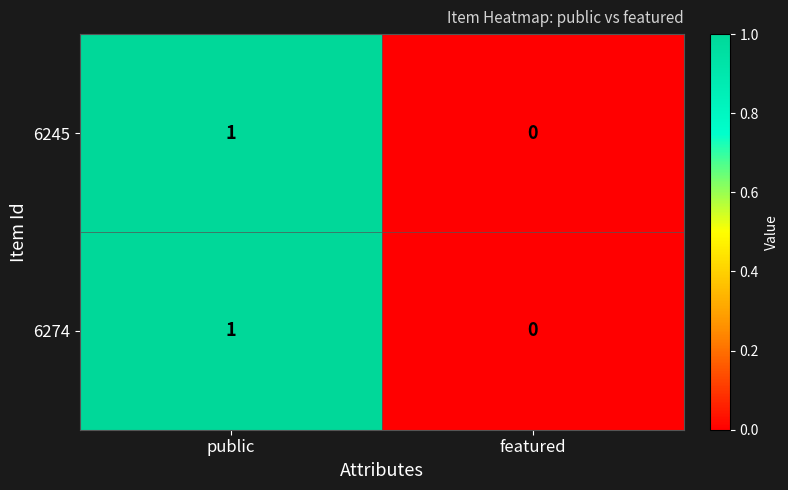

List the labels in order of 6245 value, largest first.

public, featured